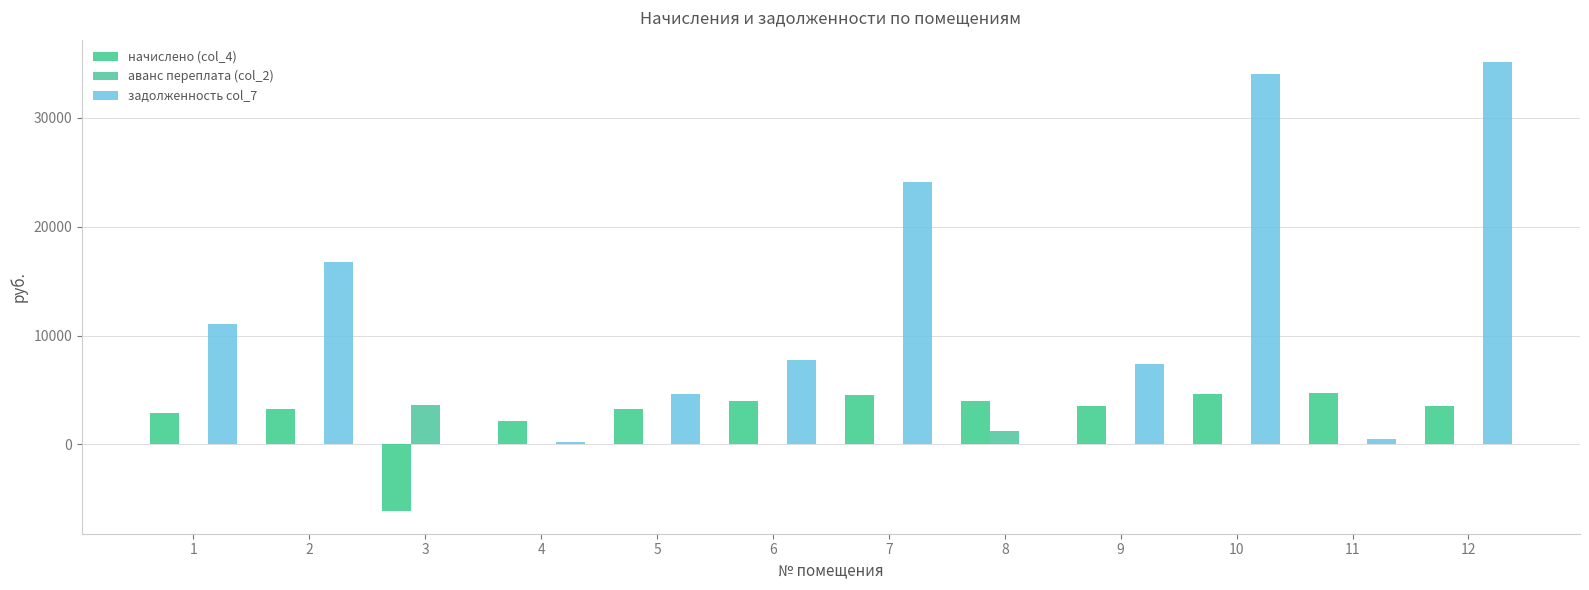

What is the difference between the начислено (col_4) values at 10 and 12?

1080.0